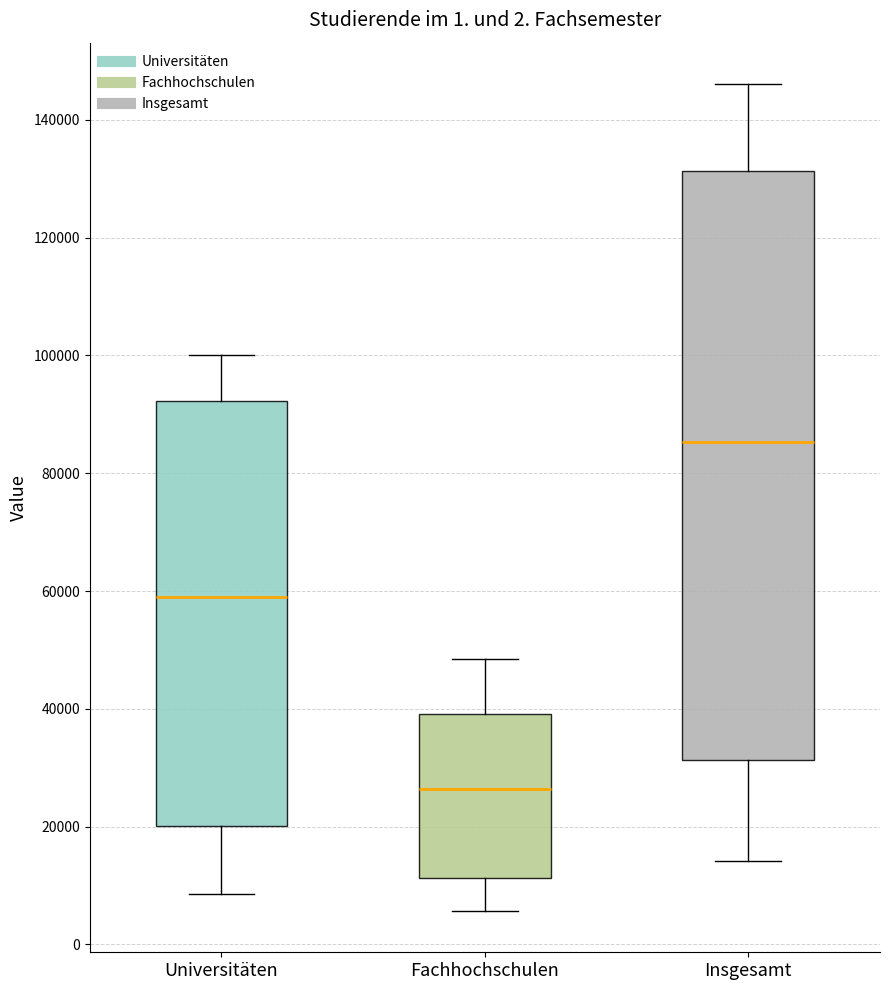

Which box is the tallest, from its lower edge to its upper edge?

Insgesamt